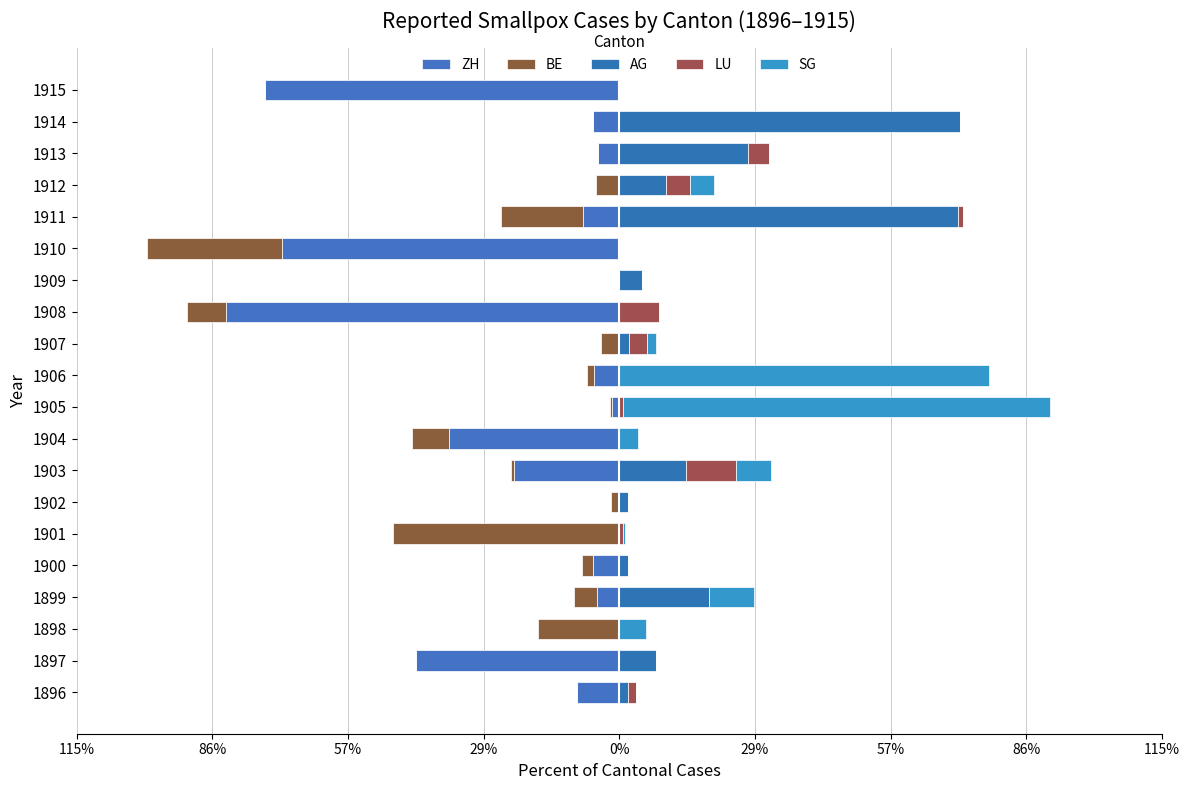

Is the value of ZH at 1914 greater than the value of AG at 1914?

No